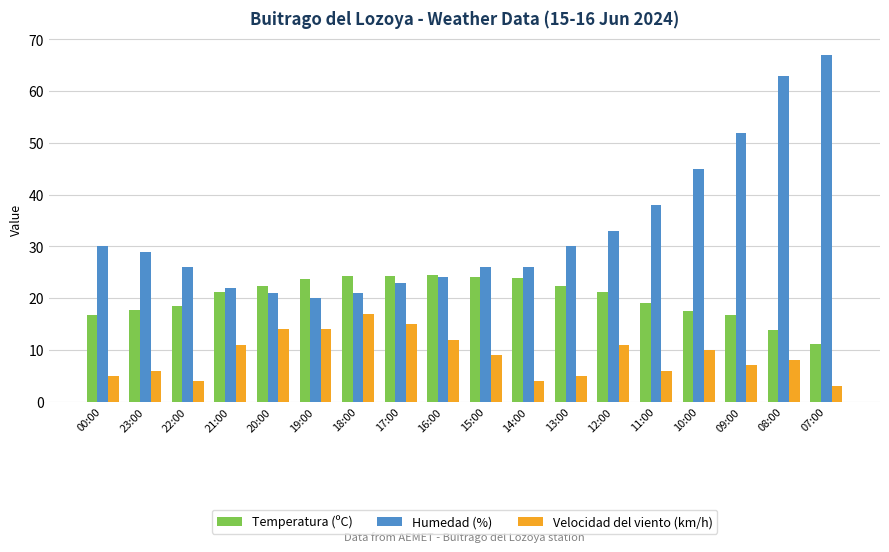

At which category is the sum across all series the highest?

08:00